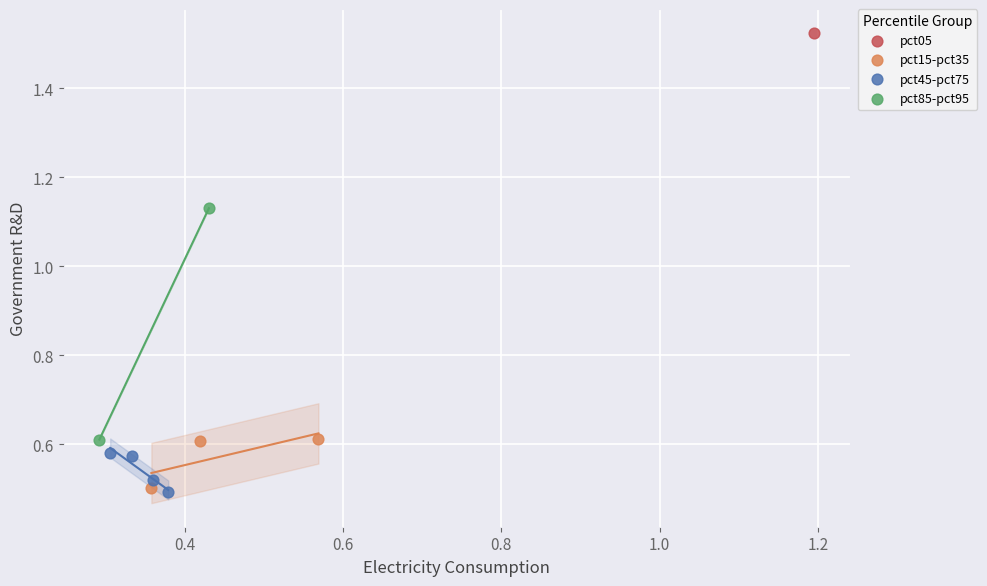

What are all the series names shown in the legend?

pct05, pct15-pct35, pct45-pct75, pct85-pct95